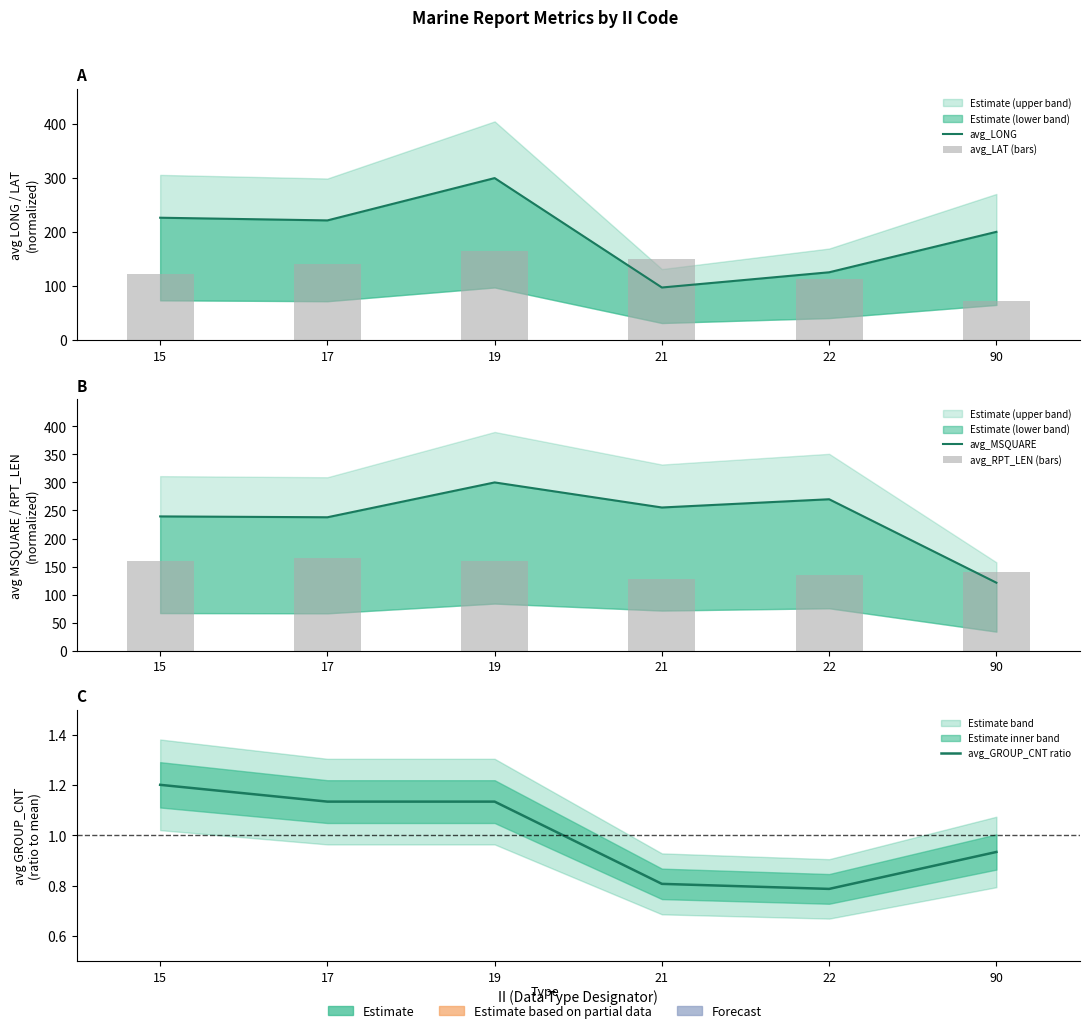

Which series has the widest spread of values?

avg_LONG